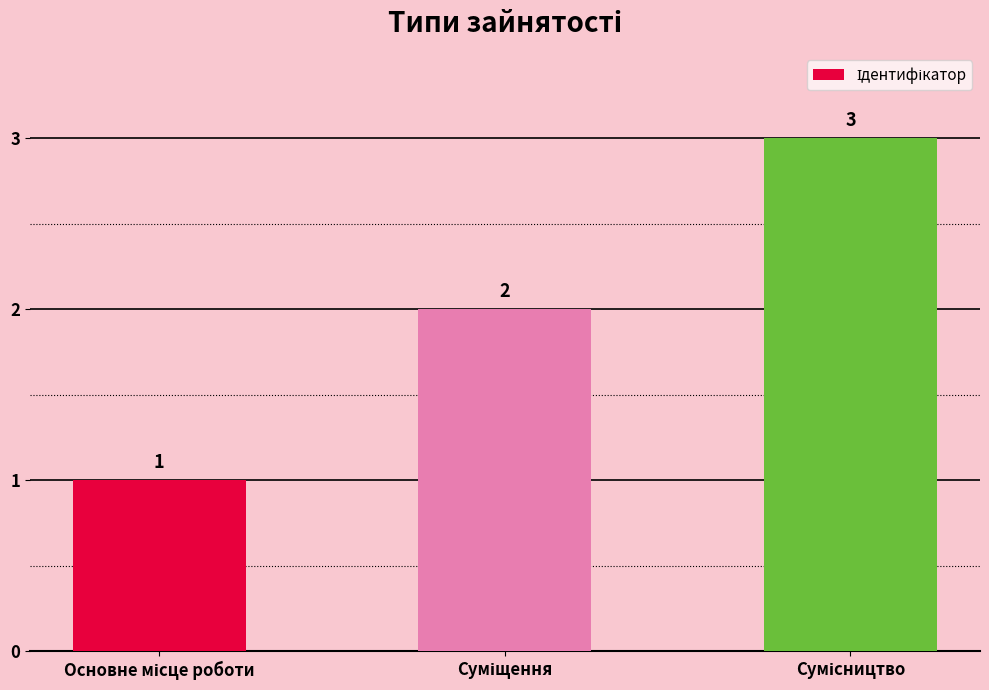

What is the maximum value shown in the chart?

3